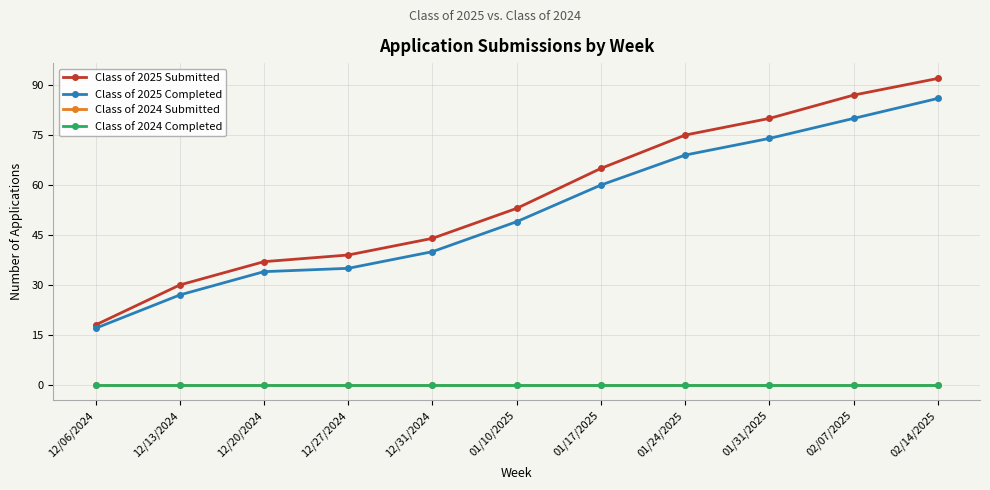

At which label does Class of 2025 Completed first exceed 49?

01/17/2025